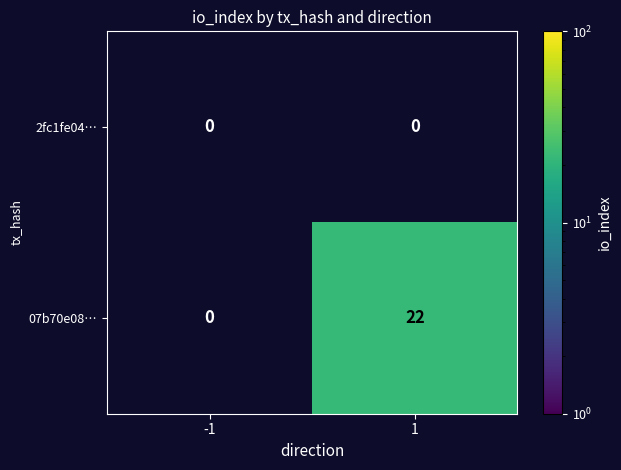

Reading left to right, list all the values displayed in this chart.

2fc1fe04…: 0	0
07b70e08…: 0	22